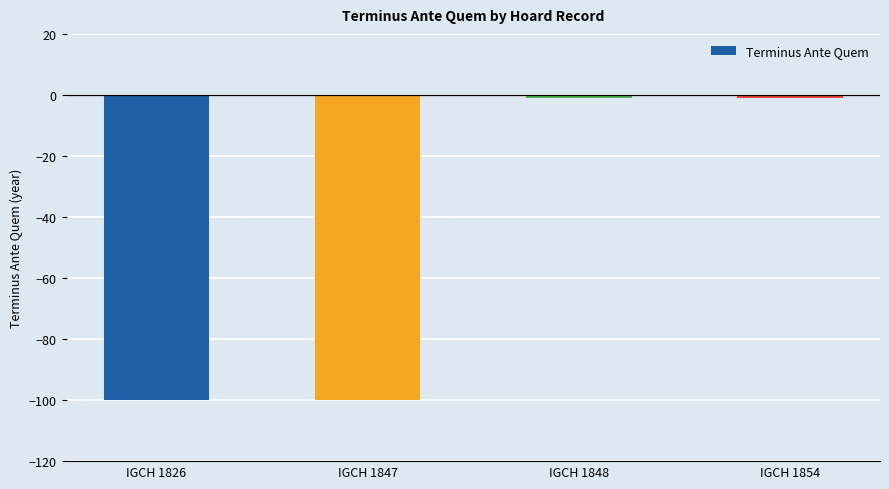

What is the change in value from IGCH 1847 to IGCH 1848?

+99